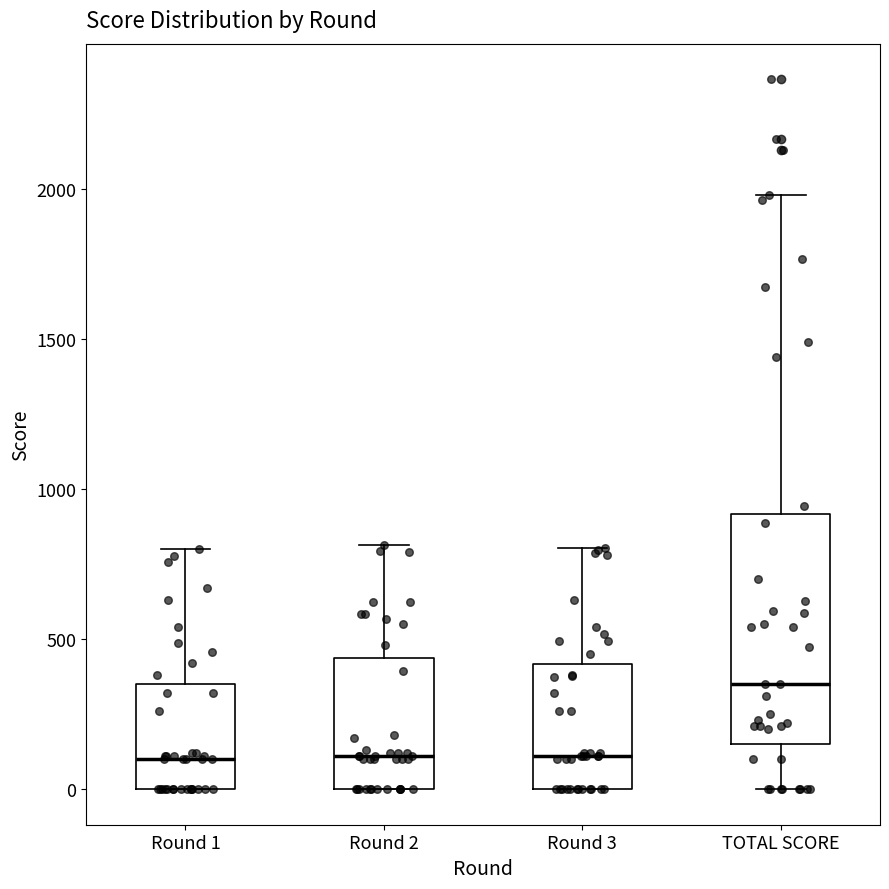

Reading left to right, transcribe this box plot: for each box, give where its median line is, the range the box spans, and where its two whiskers end, as read against the y-axis. The values are not printed on the chart, so give them approximately, as read against the axis.

Round 1: median 100, box 0 to 350, whiskers 0 to 800
Round 2: median 100, box 0 to 450, whiskers 0 to 800
Round 3: median 100, box 0 to 400, whiskers 0 to 800
TOTAL SCORE: median 350, box 150 to 900, whiskers 0 to 2000